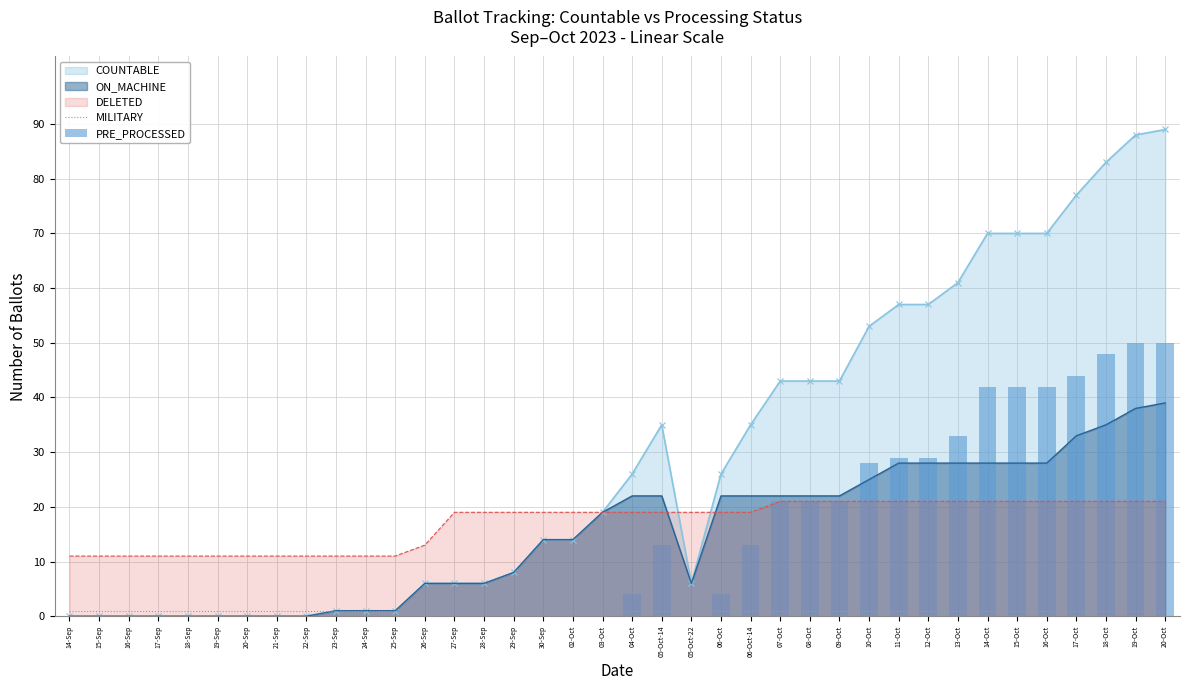

Is the value of PRE_PROCESSED at 08-Oct greater than the value of MILITARY at 26-Sep?

Yes